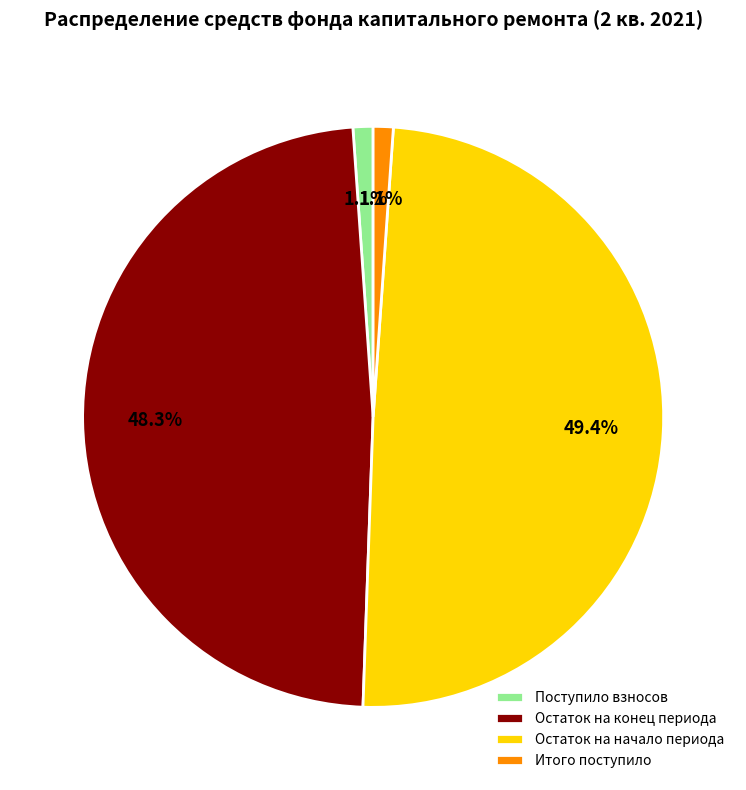

To the nearest percent, what is the difference between the largest and smallest slice percentages?

48%